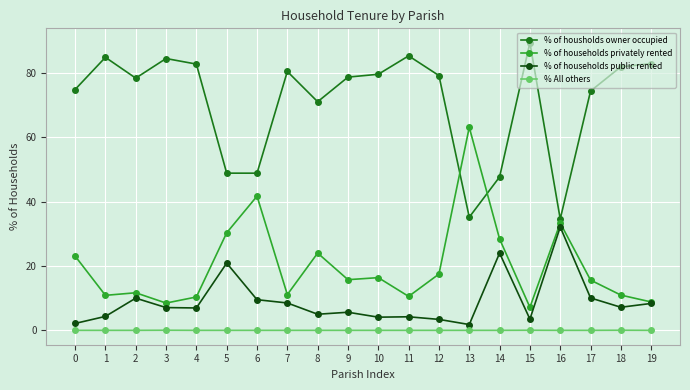

True or false: % of households privately rented has a value of 11.7 at 2.

True